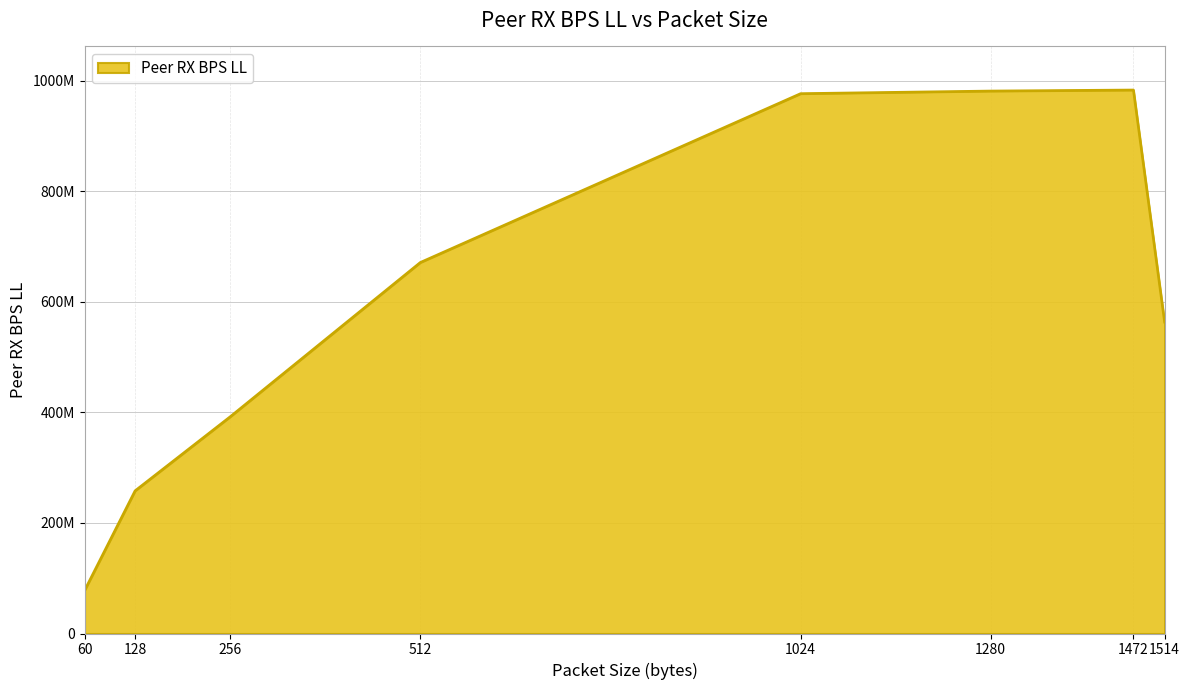

Rank the categories by value from lowest to highest.

60, 128, 256, 1514, 512, 1024, 1280, 1472